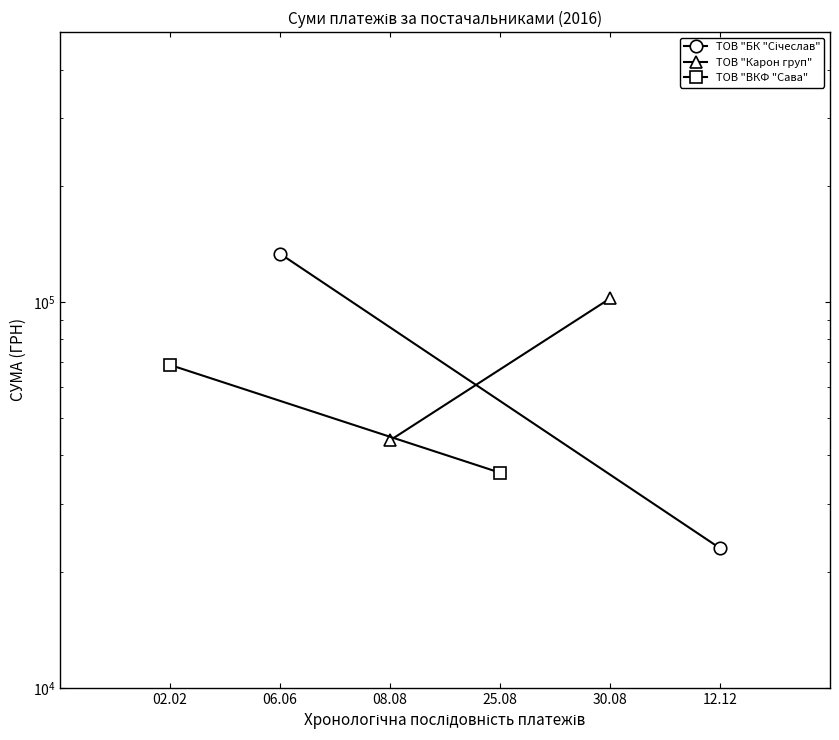

What is the difference between the maximum and minimum values in the ТОВ "ВКФ "Сава" series?

32542.1